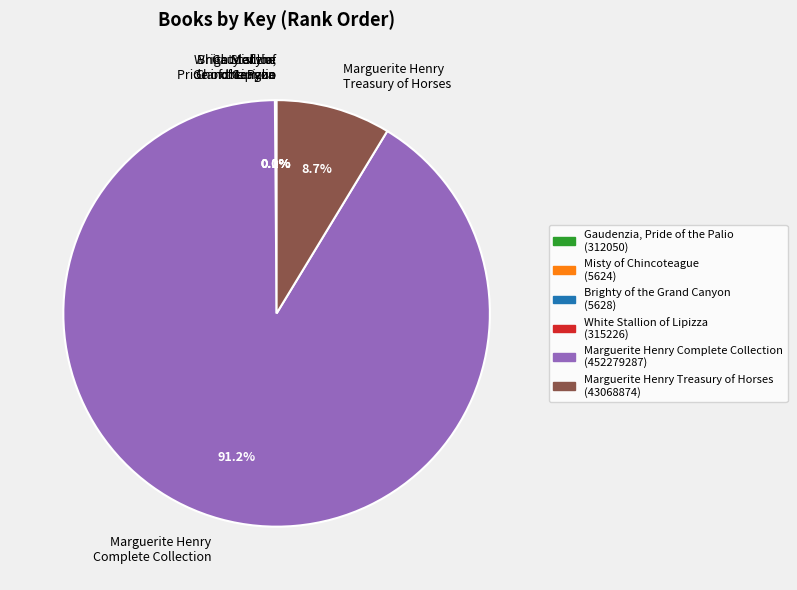

Is there a majority slice in this chart?

Yes